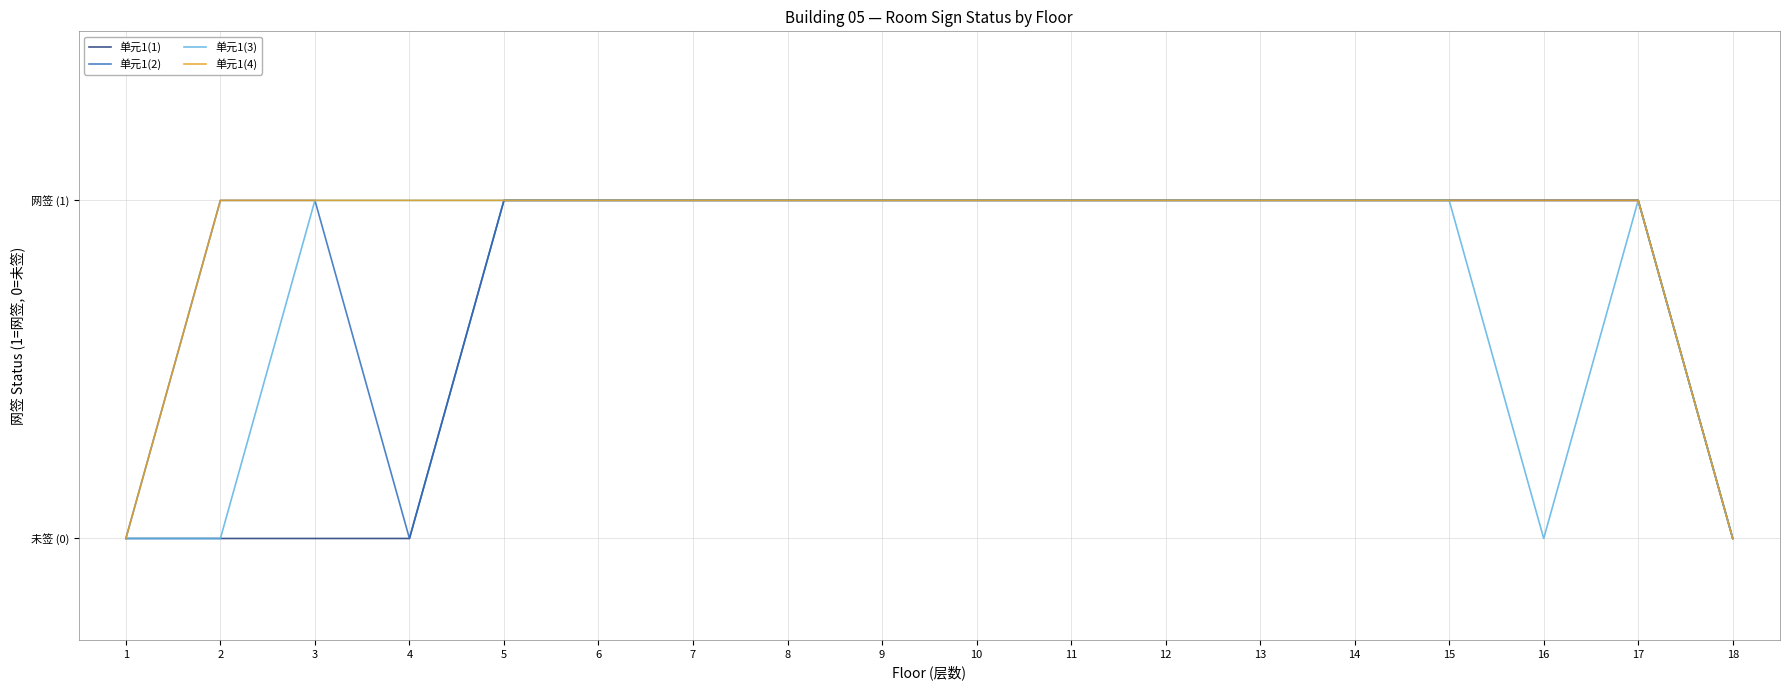

How many 单元1(2) values are between 1 and 2?

15